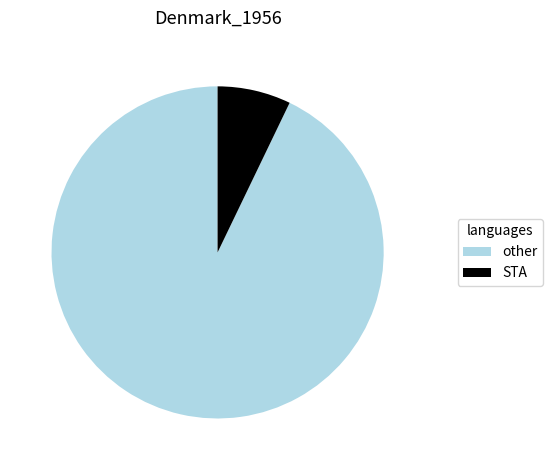

Is there a majority slice in this chart?

Yes